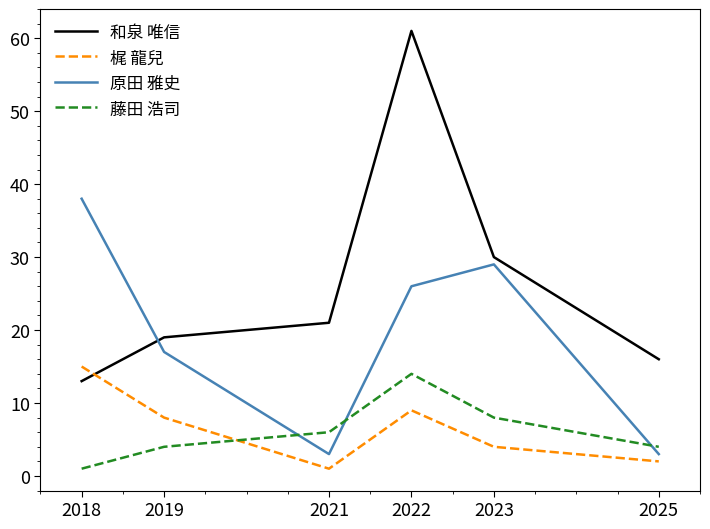

Rank the series by their maximum value, from lowest to highest.

藤田 浩司, 梶 龍兒, 原田 雅史, 和泉 唯信